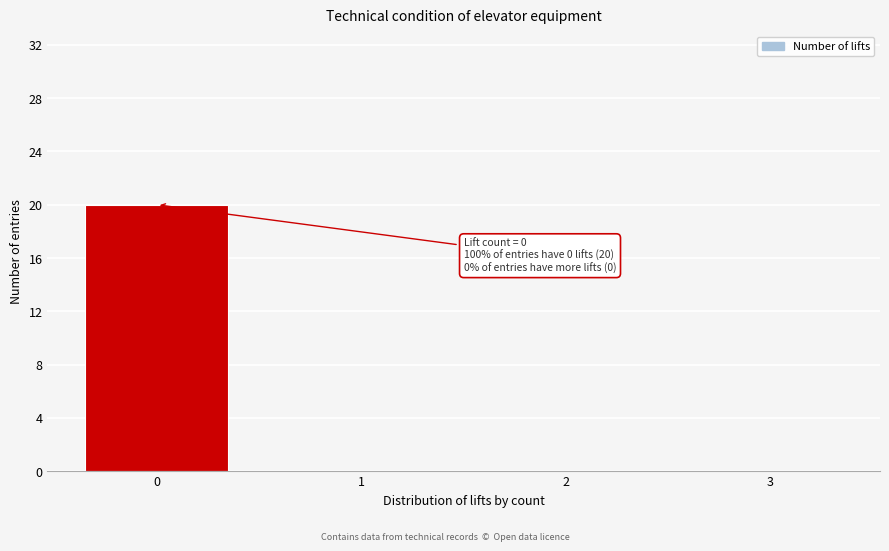

Reading left to right, list all the values displayed in this chart.

0=20	1=0	2=0	3=0